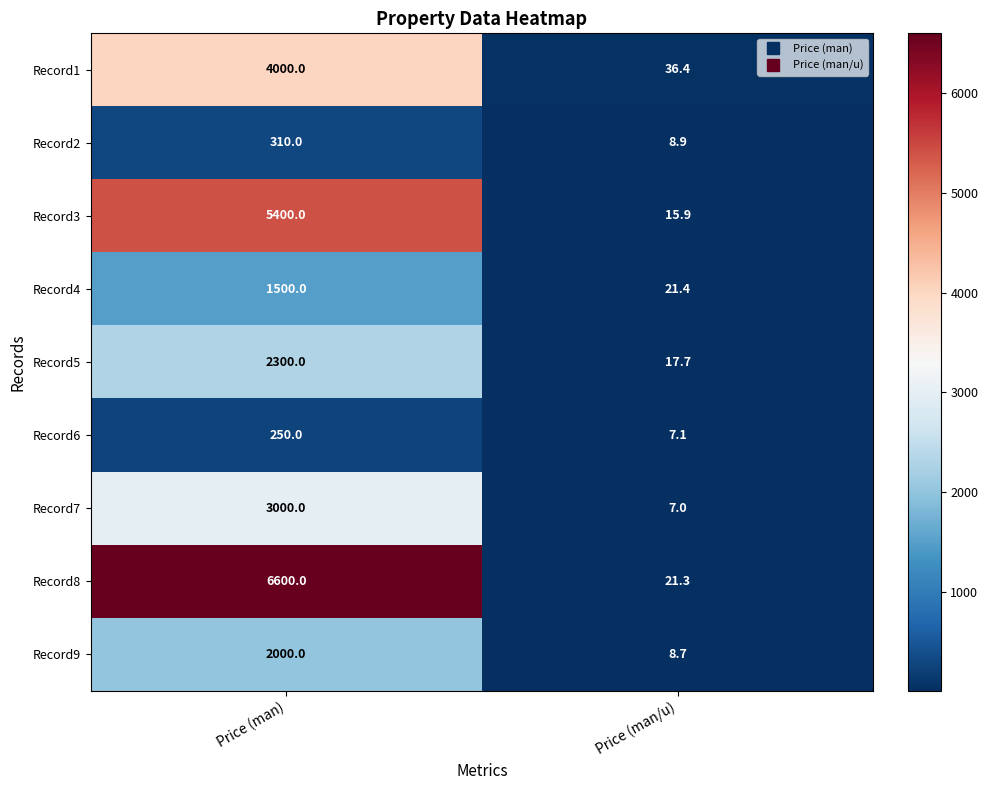

Which category has the highest value across all series?

Price (man)